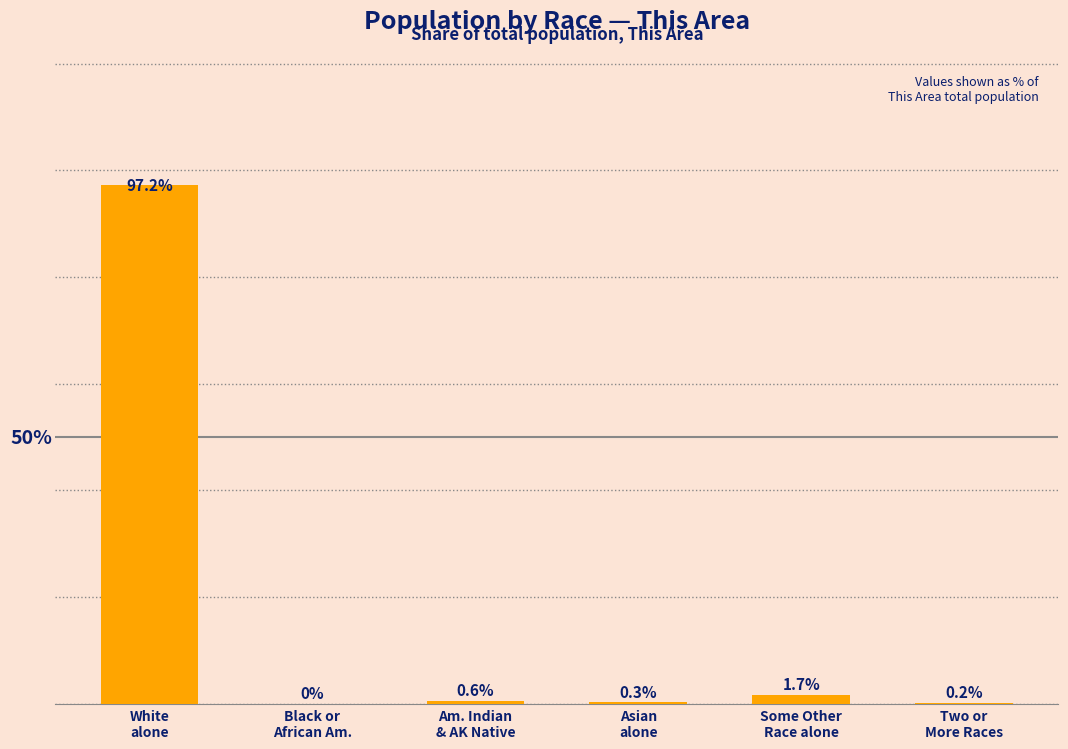

Are the bars horizontal?

No